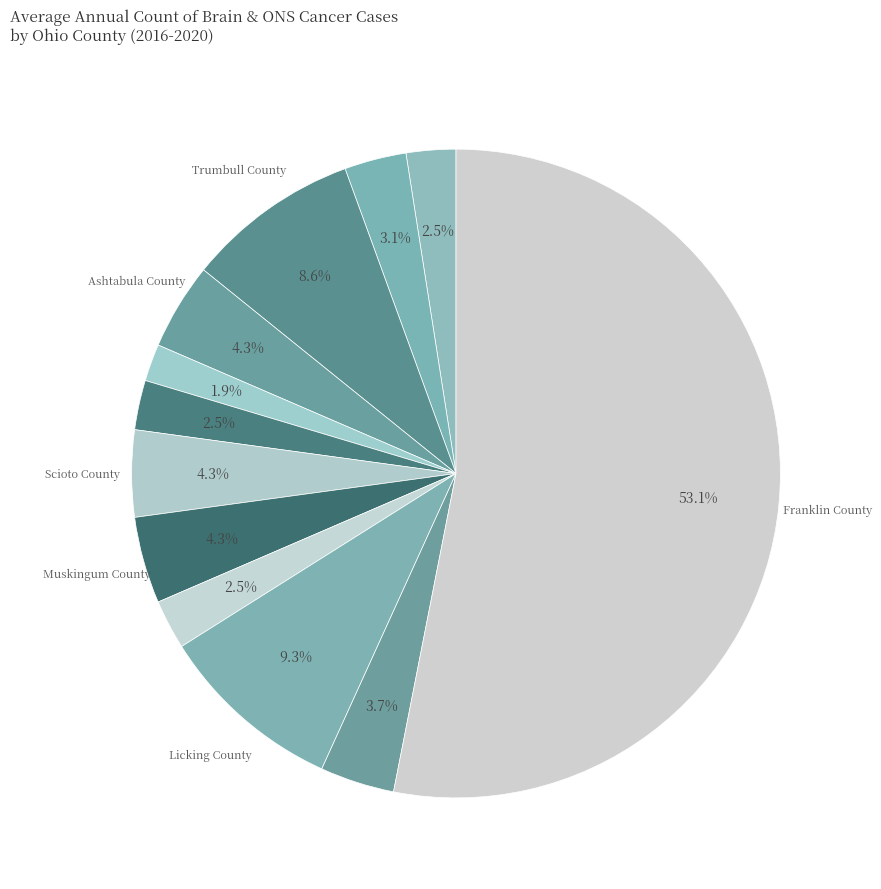

How many segments does this pie chart have?

12